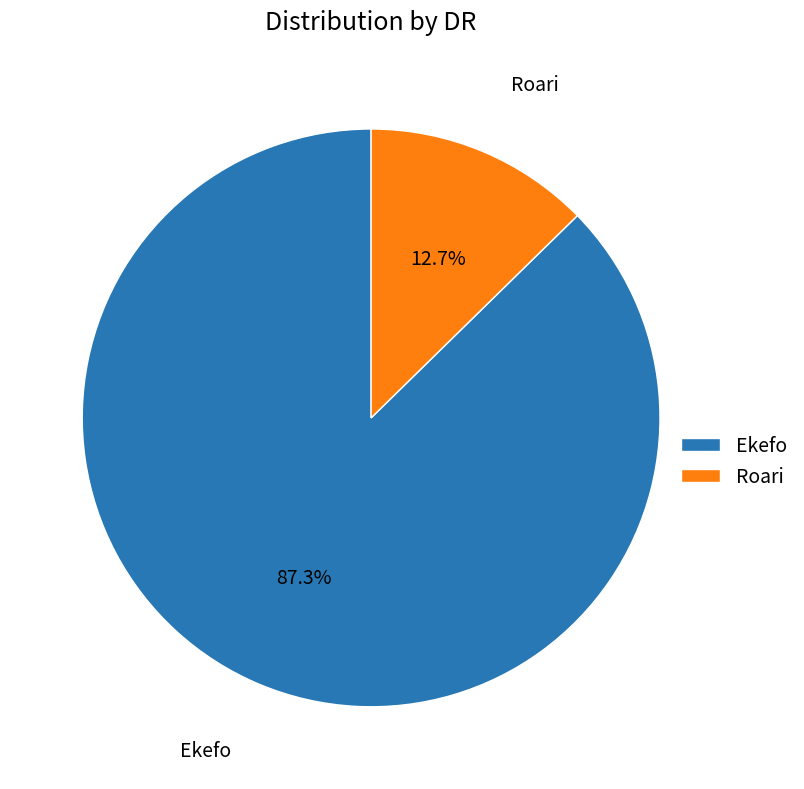

To the nearest percent, what is the average slice percentage?

50%